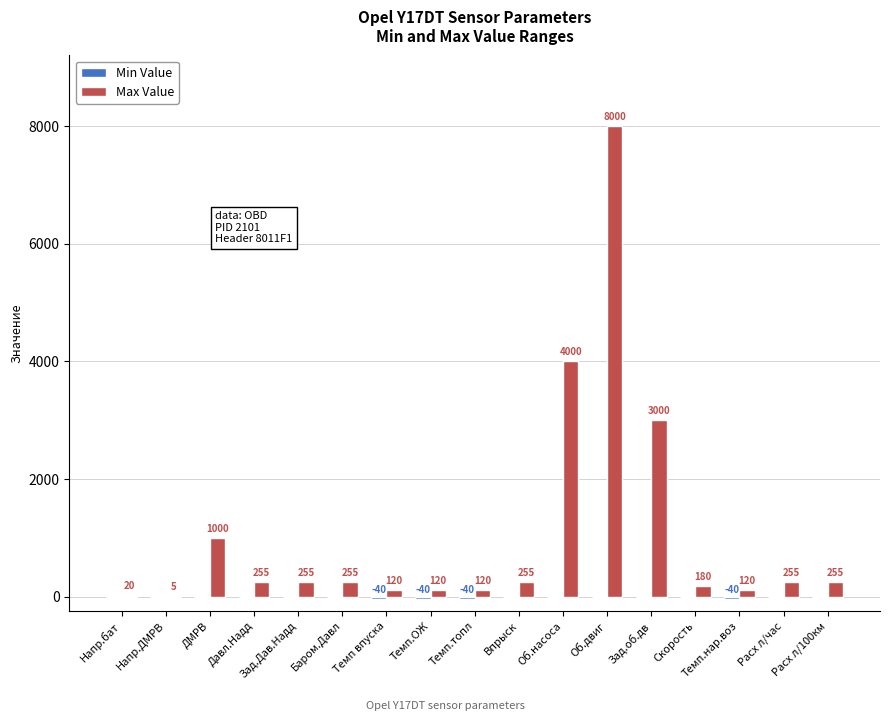

Which series changed the most between ДМРВ and Об.насоса?

Max Value